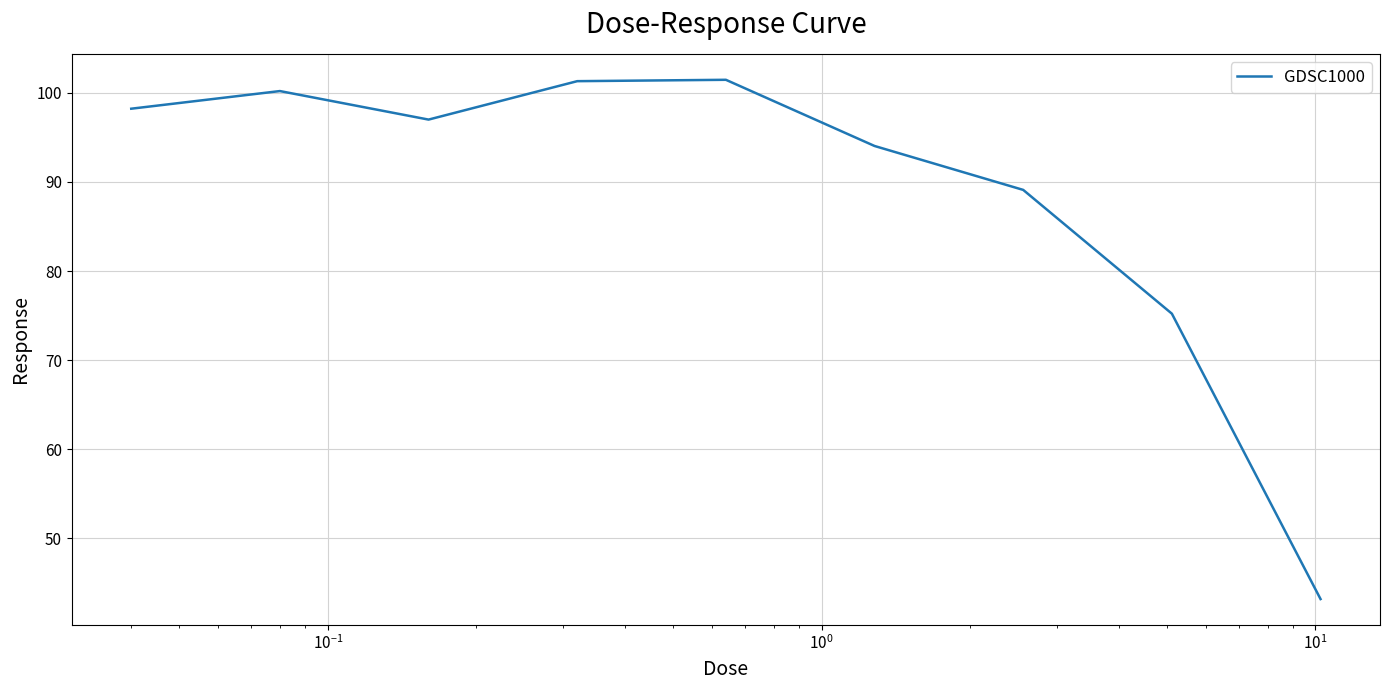

What is the difference between the maximum and minimum values?

58.3